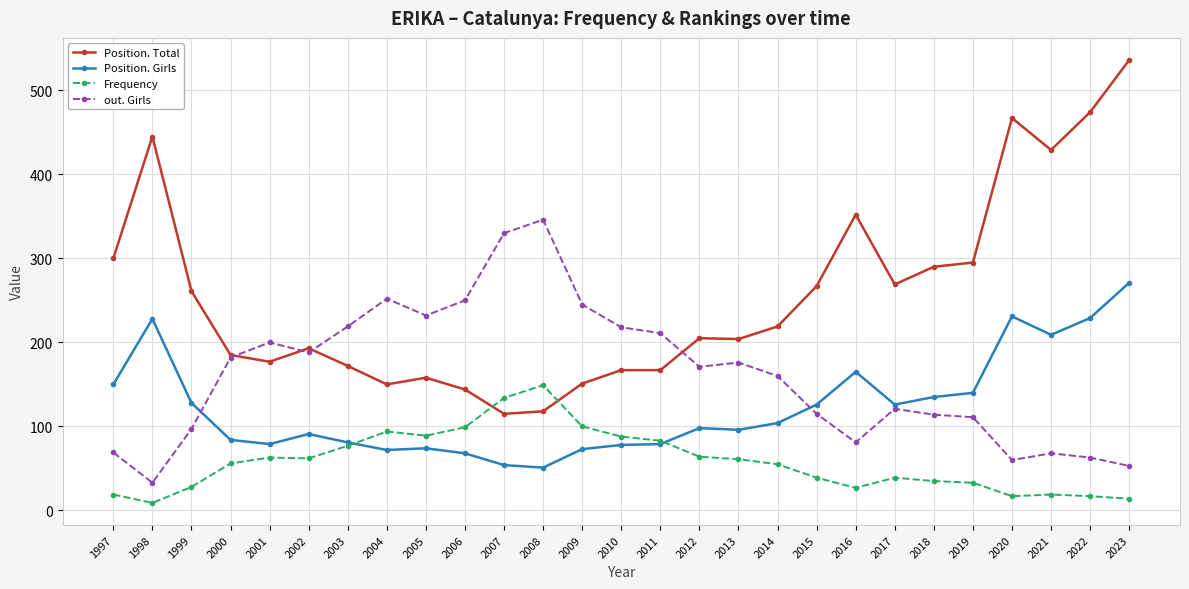

Count the number of data series in this chart.

4